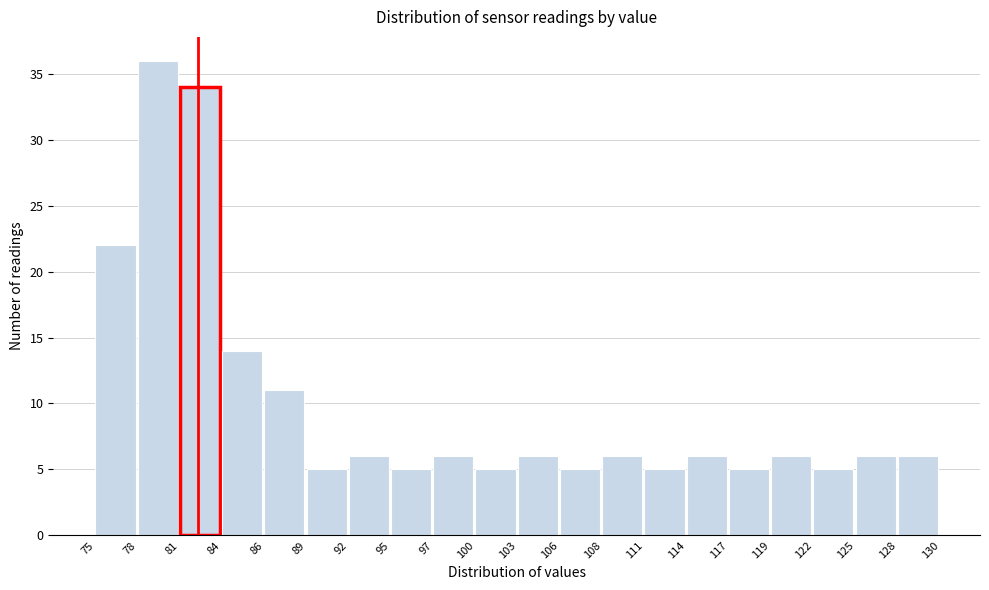

Reading left to right, list every bar in this chart as the range it spans on the x-axis followed by its height. The values are not printed on the chart, so give them approximately, as read against the axis.

75 to 78: 22
78 to 81: 36
81 to 84: 34
84 to 86: 14
86 to 89: 11
89 to 92: 5
92 to 95: 6
95 to 97: 5
97 to 100: 6
100 to 103: 5
103 to 106: 6
106 to 108: 5
108 to 111: 6
111 to 114: 5
114 to 117: 6
117 to 119: 5
119 to 122: 6
122 to 125: 5
125 to 128: 6
128 to 130: 6